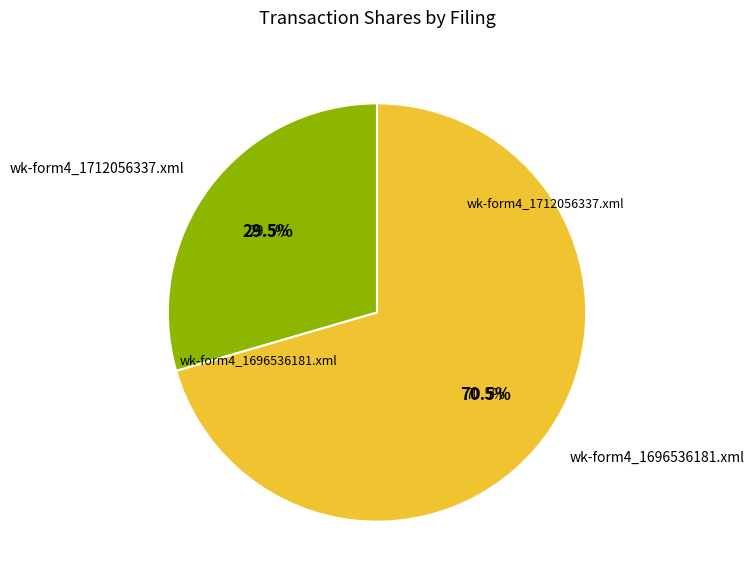

The wk-form4_1696536181.xml slice represents 83% of the pie. True or false?

False